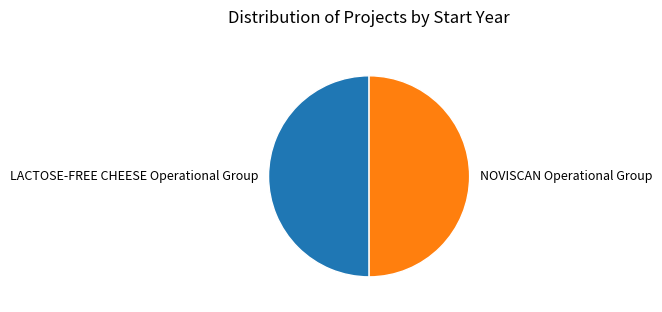

What is the ratio of the value at NOVISCAN Operational Group to the value at LACTOSE-FREE CHEESE Operational Group?

1.0